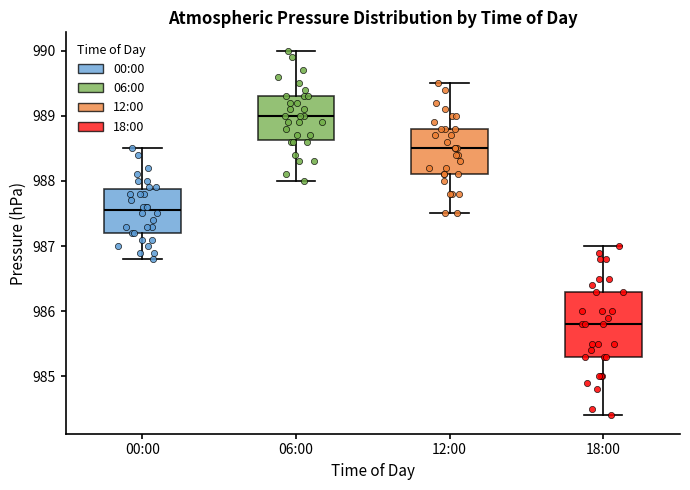

Reading left to right, read every box against the y-axis: the position of its median line, the range the box covers, and the ends of its whiskers. The values are not printed on the chart, so give them approximately, as read against the axis.

00:00: median 987.6, box 987.2 to 987.9, whiskers 986.8 to 988.5
06:00: median 989.0, box 988.6 to 989.3, whiskers 988.0 to 990.0
12:00: median 988.5, box 988.1 to 988.8, whiskers 987.5 to 989.5
18:00: median 985.8, box 985.3 to 986.3, whiskers 984.4 to 987.0